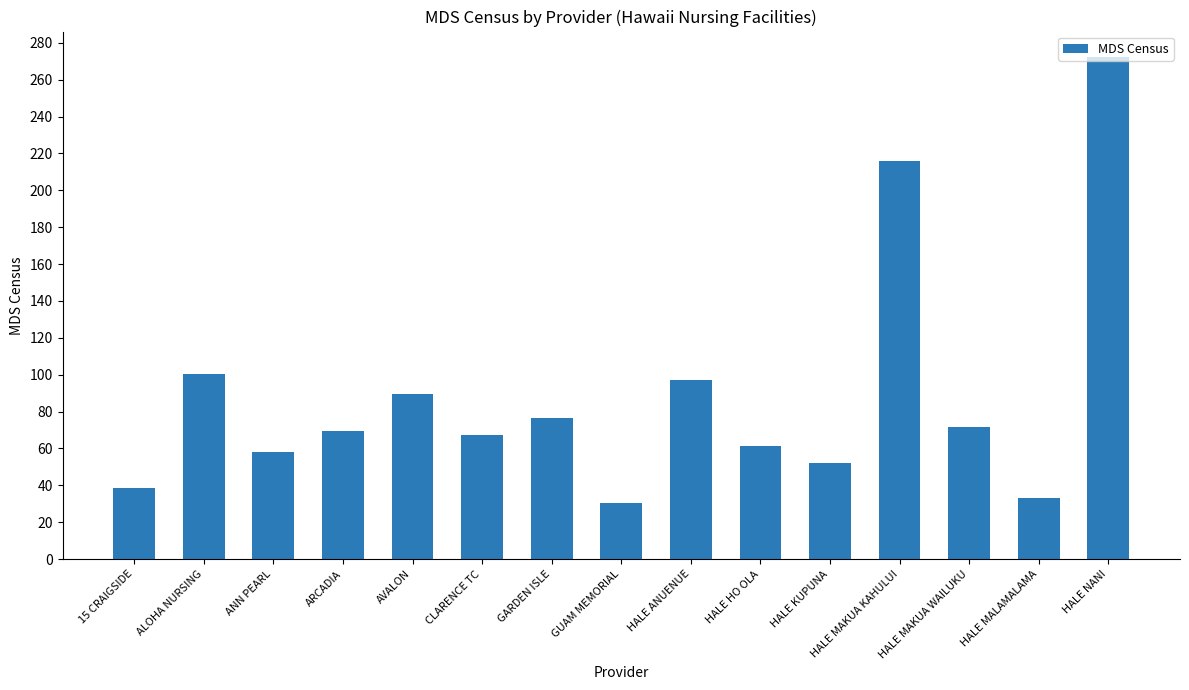

Are the bars horizontal?

No